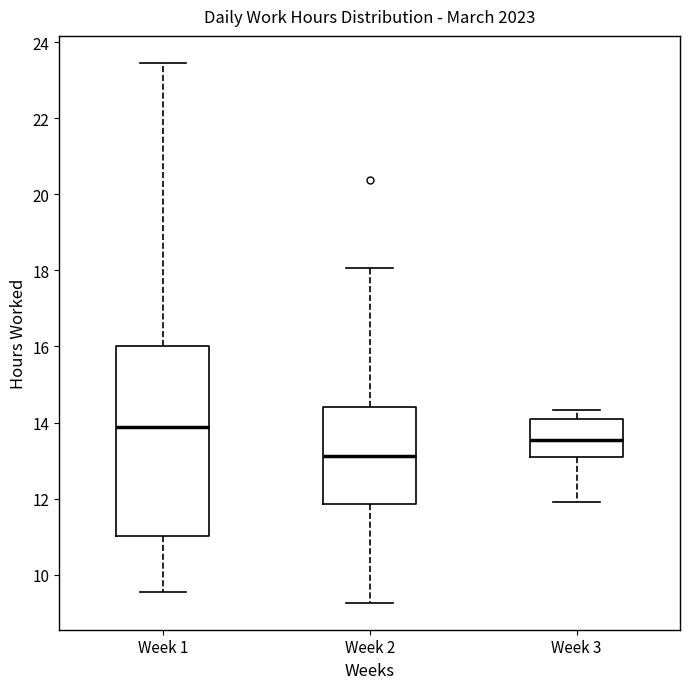

Reading left to right, transcribe this box plot: for each box, give where its median line is, the range the box spans, and where its two whiskers end, as read against the y-axis. The values are not printed on the chart, so give them approximately, as read against the axis.

Week 1: median 13.8, box 11.0 to 16.0, whiskers 9.6 to 23.4
Week 2: median 13.2, box 11.8 to 14.4, whiskers 9.2 to 18.0
Week 3: median 13.6, box 13.2 to 14.2, whiskers 12.0 to 14.4